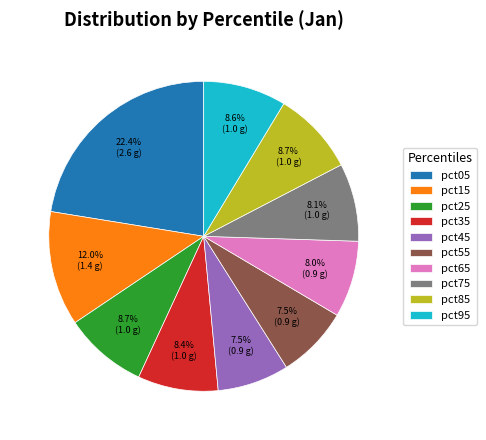

To the nearest percent, what percentage of the pie is pct75?

8%